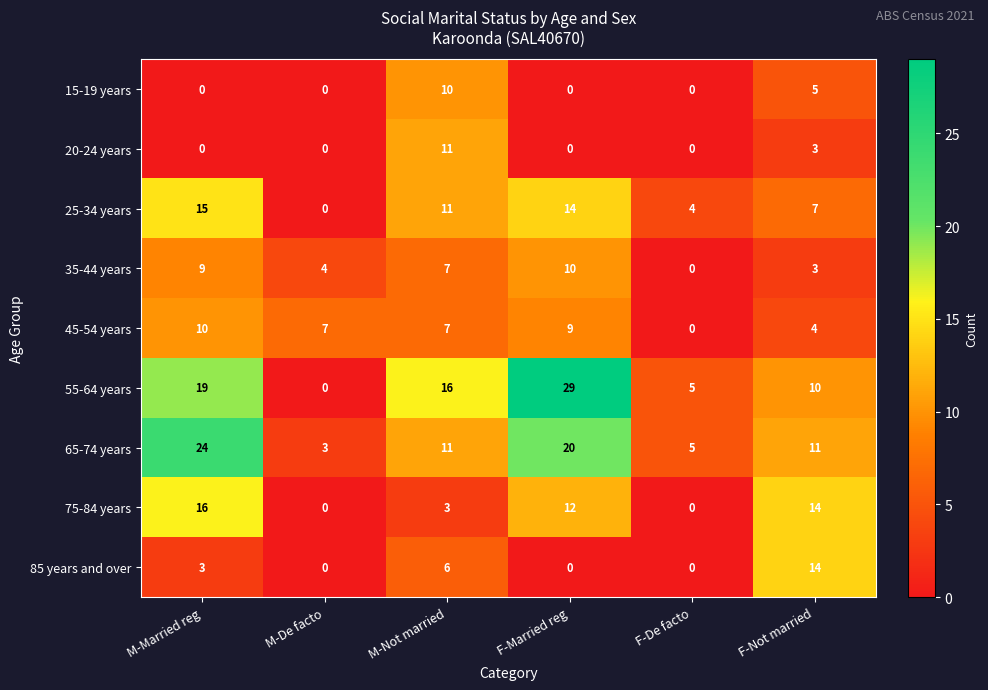

What is the difference between the highest and lowest values at M-Not married?

13